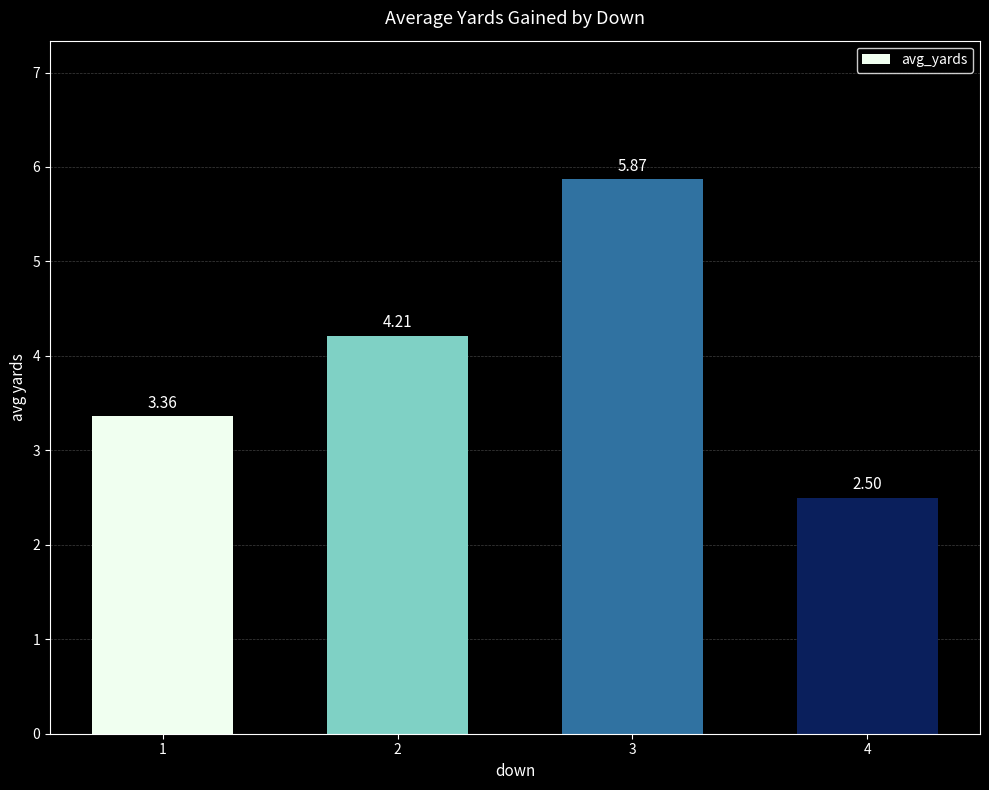

List the labels in order of value, smallest first.

4, 1, 2, 3